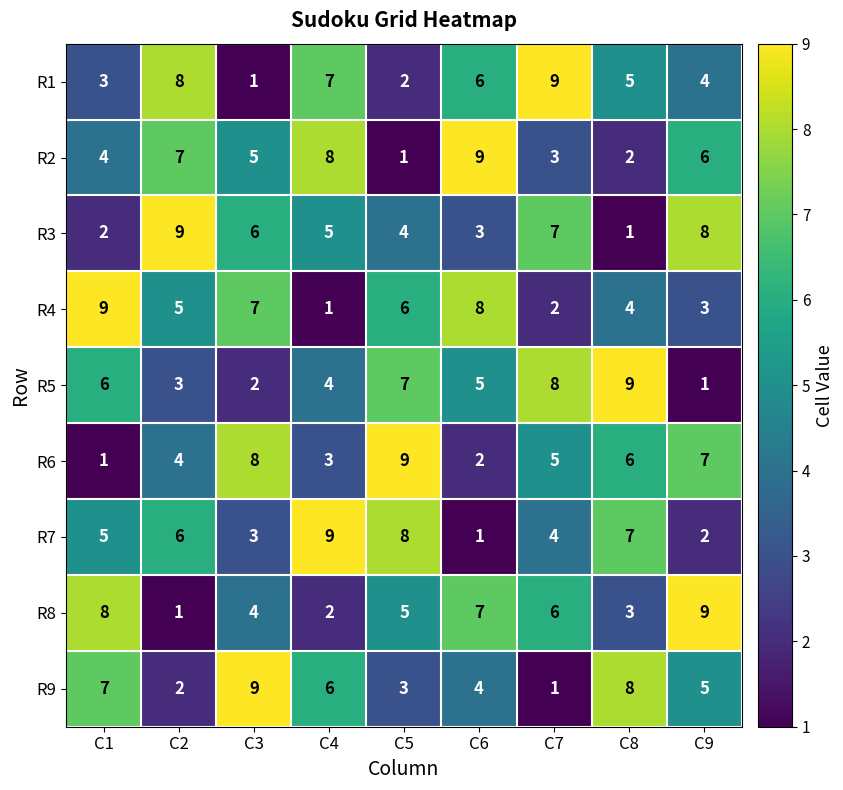

What is the approximate value of R9 at C5?

3